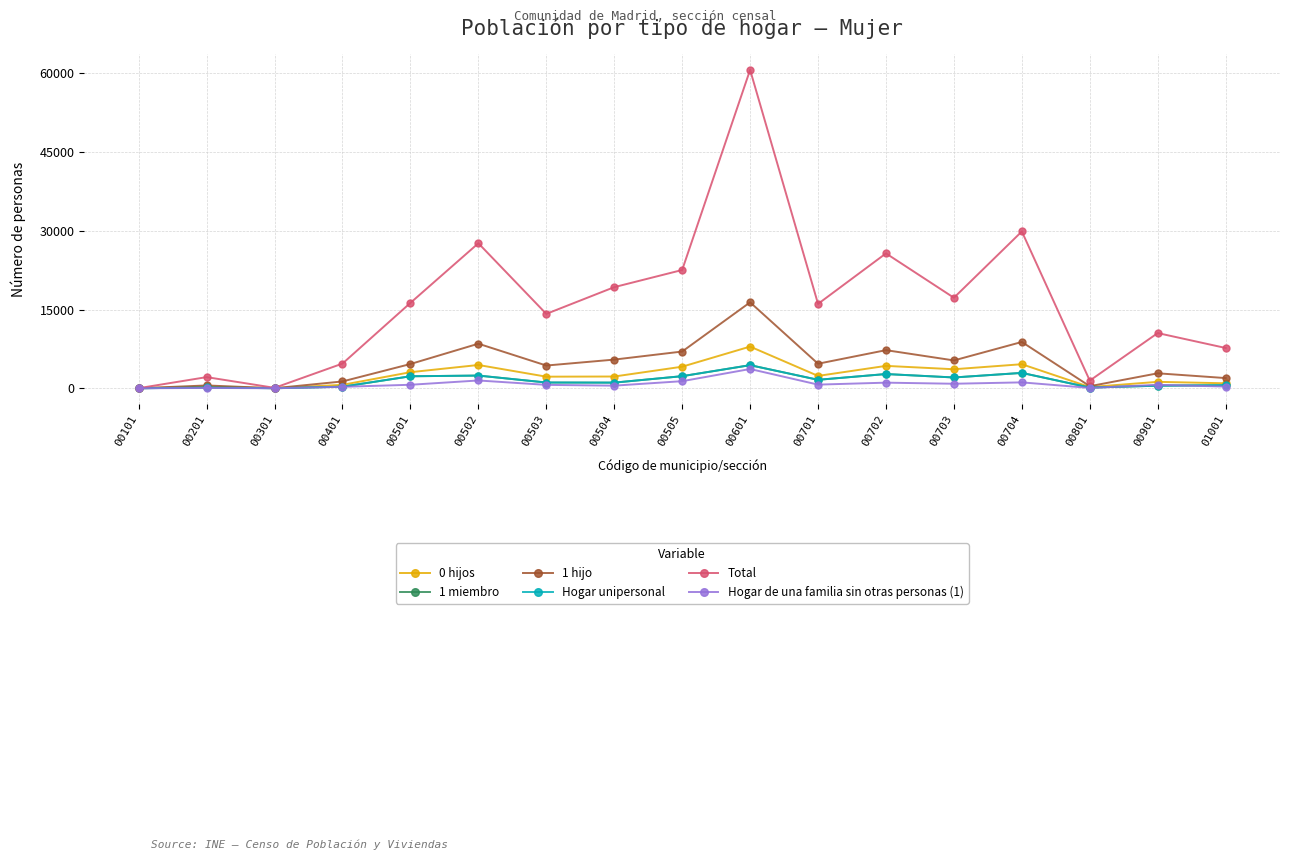

Rank the series at 00301 from highest to lowest value.

Total, 0 hijos, 1 hijo, 1 miembro, Hogar unipersonal, Hogar de una familia sin otras personas (1)